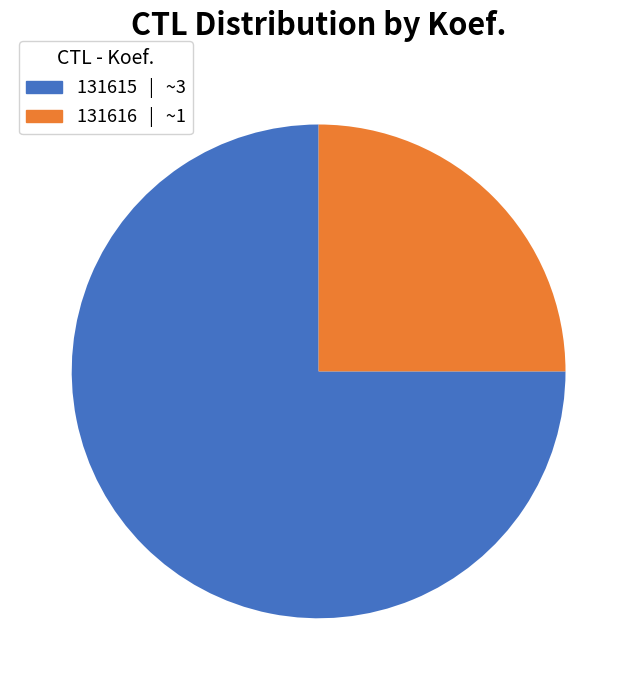

Is the sum of 131615 and 131616 greater than half?

Yes